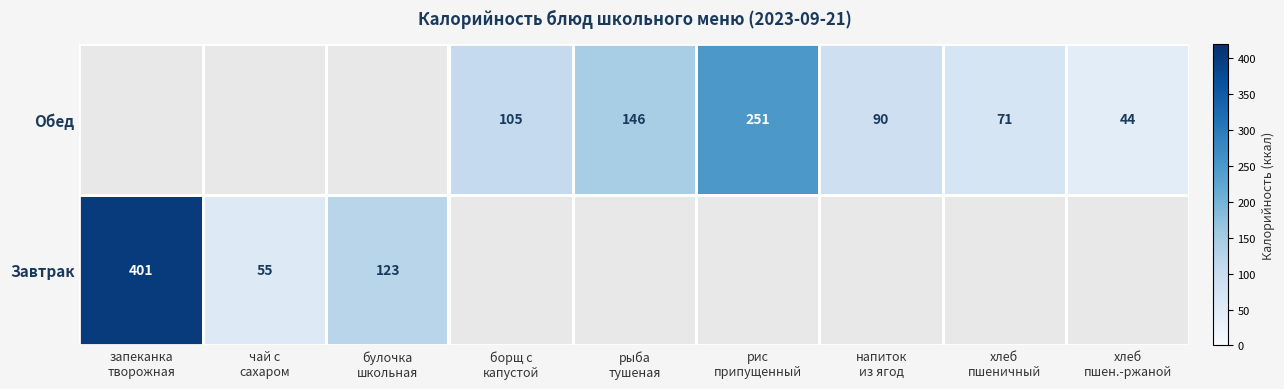

List the series in order of their peak value, highest first.

Завтрак, Обед